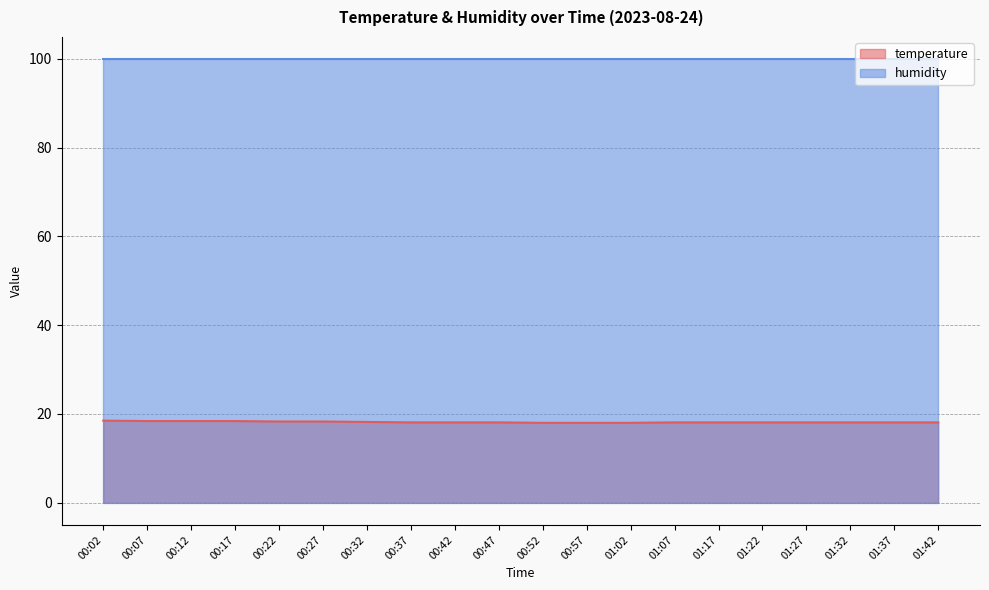

What is the label of the 4th point from the left?

00:17